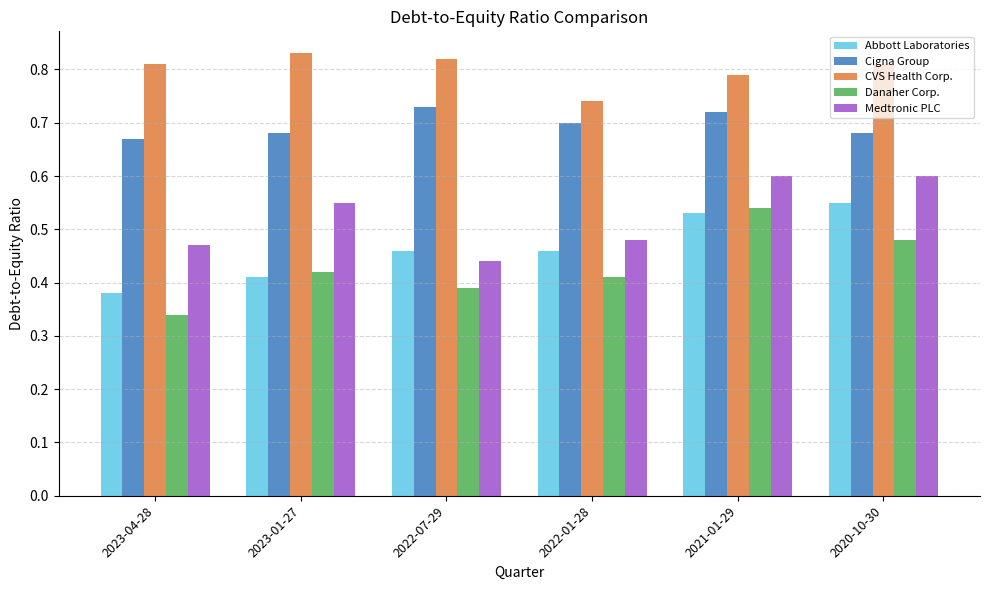

Which series changed the most between 2022-01-28 and 2020-10-30?

Medtronic PLC